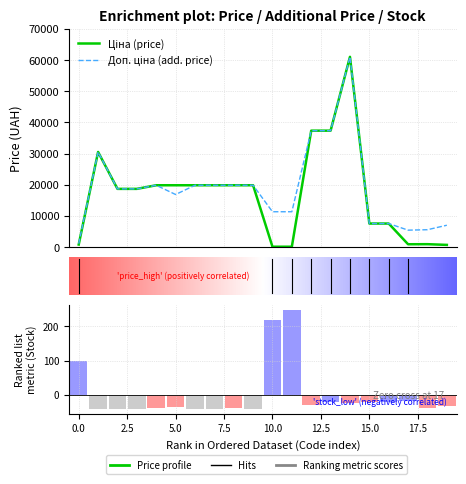

List the labels in order of Залишок value, smallest first.

287712232, 287692233, 287692231, 287302226, 287302225, 287301833, 283451953, 287302223, 287302224, 287292222, 283391953, 285652233, 285672232, 247052181, 285652231, 247052180, 283481953, 282502116, 247132181, 247132180